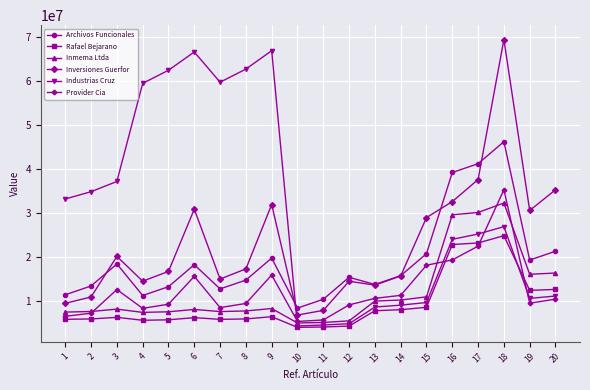

Where is the first local maximum for Inversiones Guerfor?

3